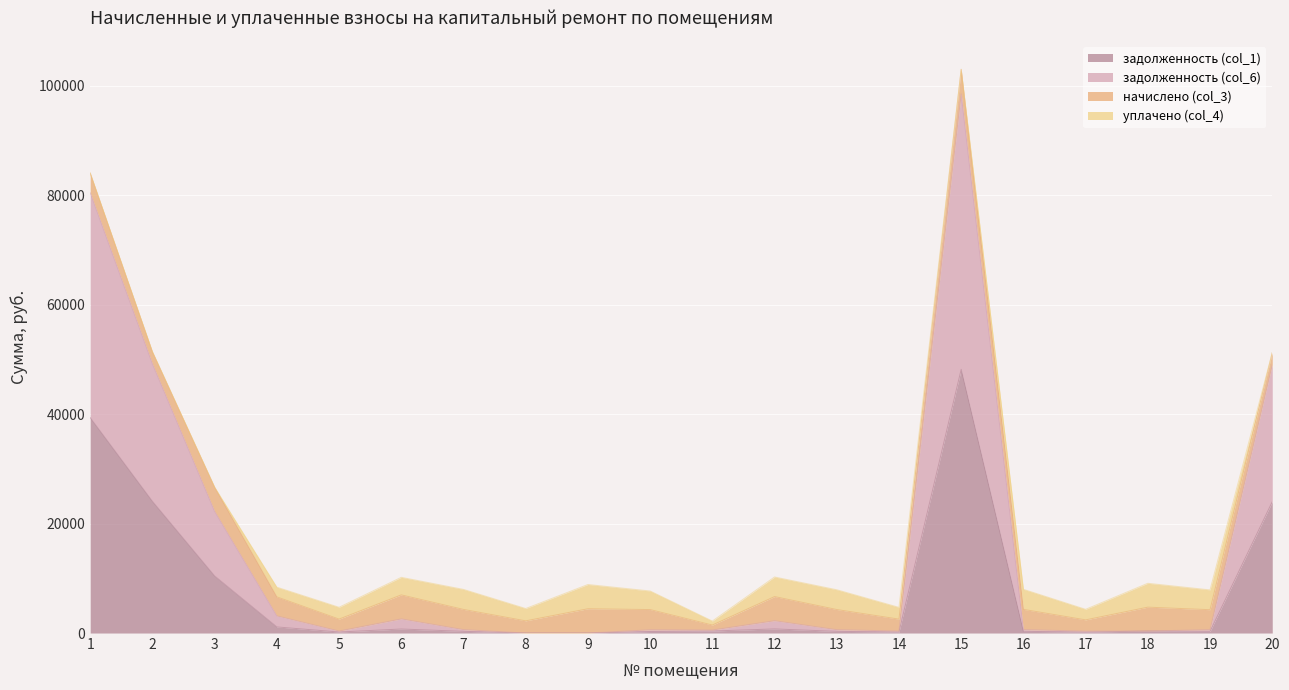

What is the sum of all задолженность (col_1) values?

151390.2